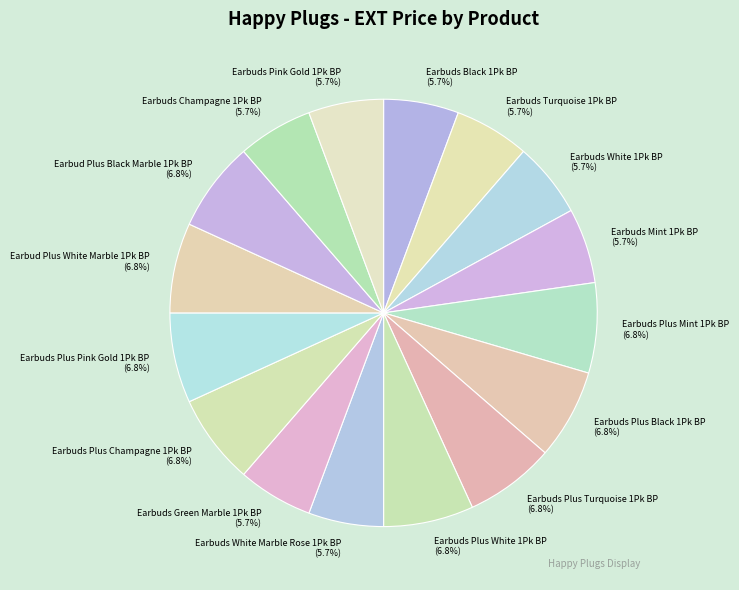

Is Earbuds Plus Mint 1Pk BP the majority of the pie?

No